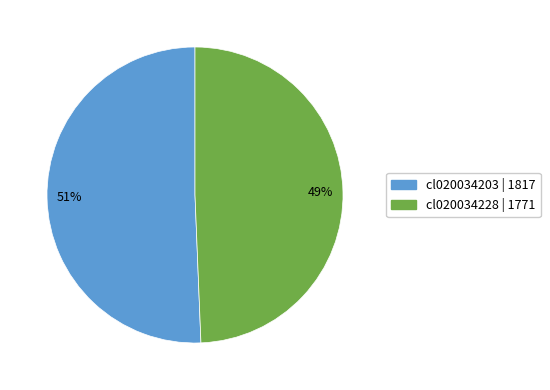

How many slices are in this pie chart?

2